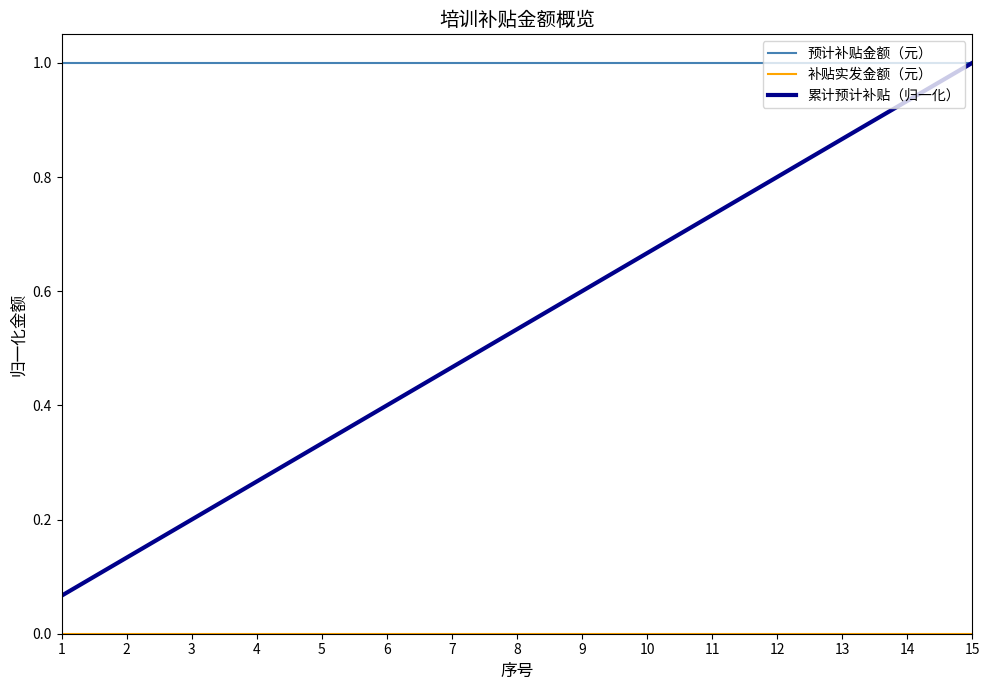

Which series has the widest spread of values?

累计预计补贴（归一化）